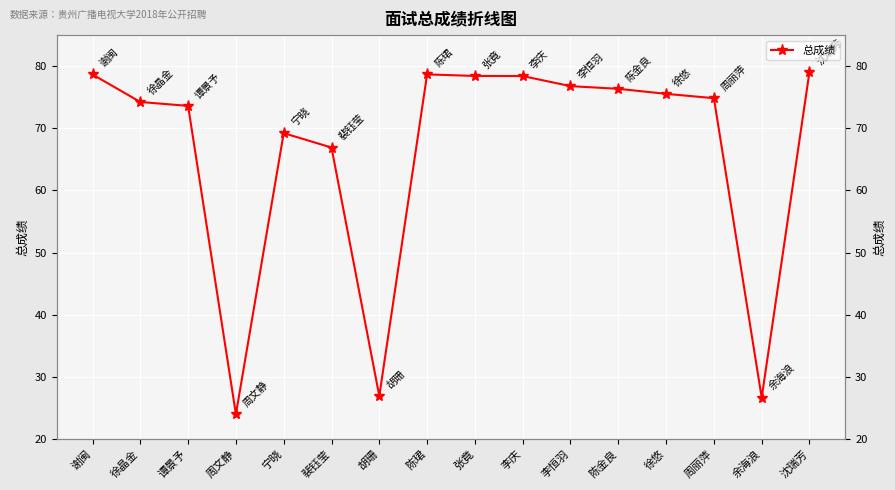

How many data points are less than 75?

8